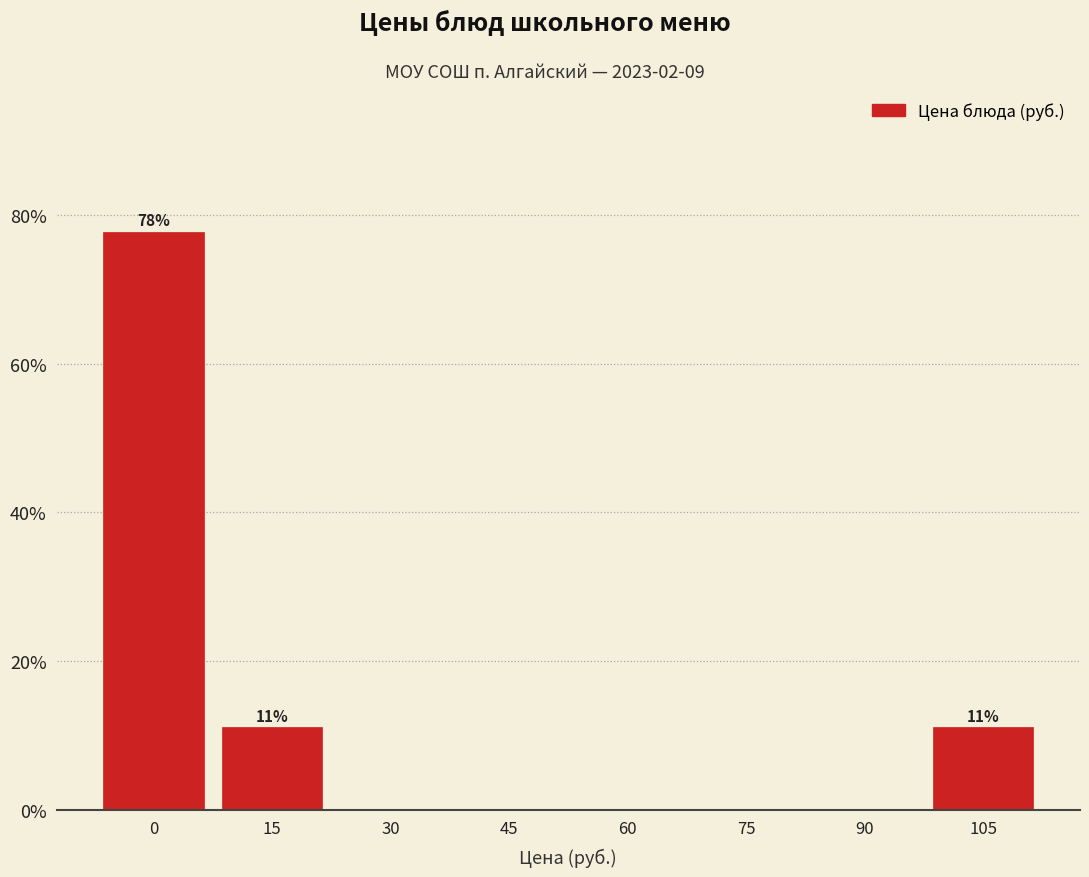

Reading left to right, list all the values displayed in this chart.

0=77.8	15=11.1	30=0.0	45=0.0	60=0.0	75=0.0	90=0.0	105=11.1